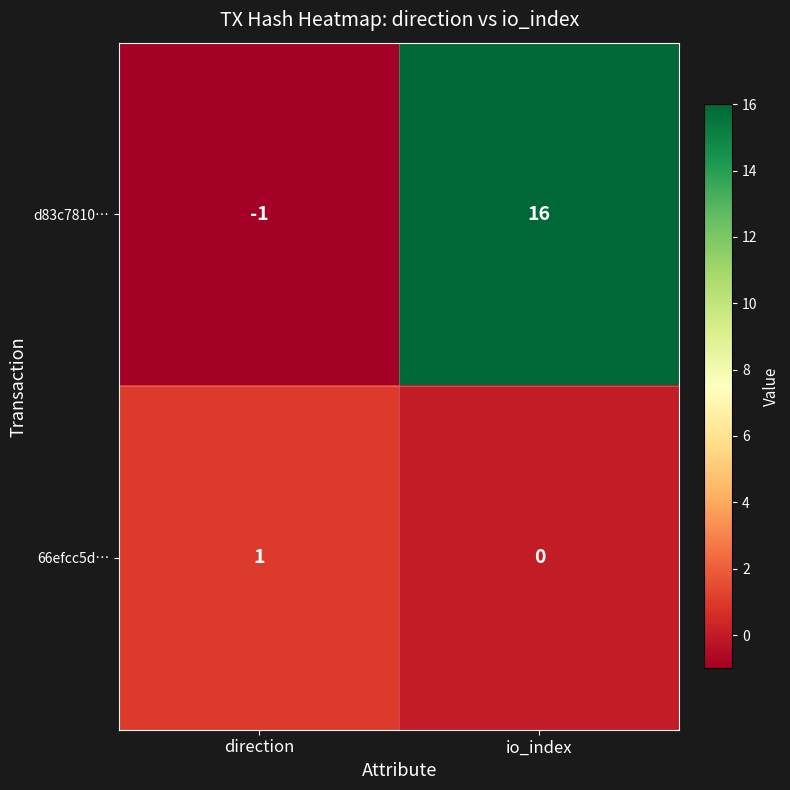

Count the number of categories in the chart.

2